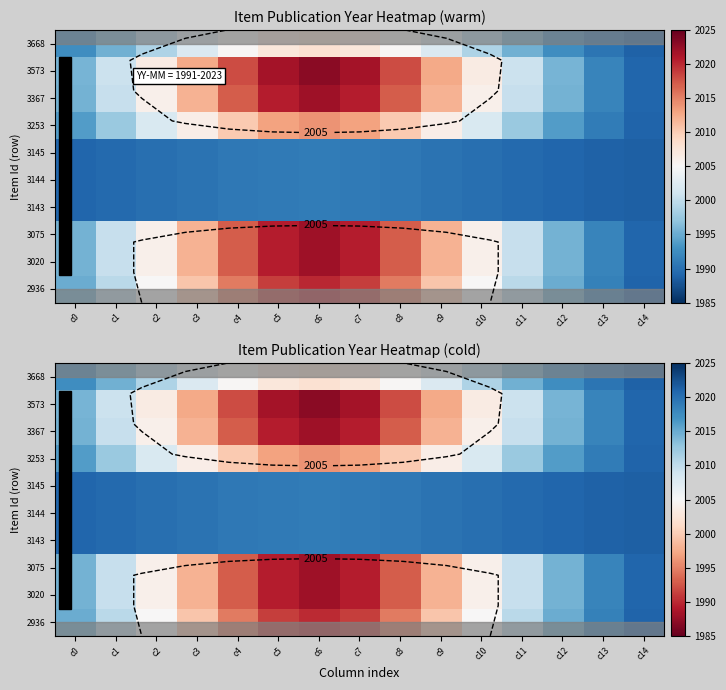

What is the minimum value shown in the chart?

1987.0